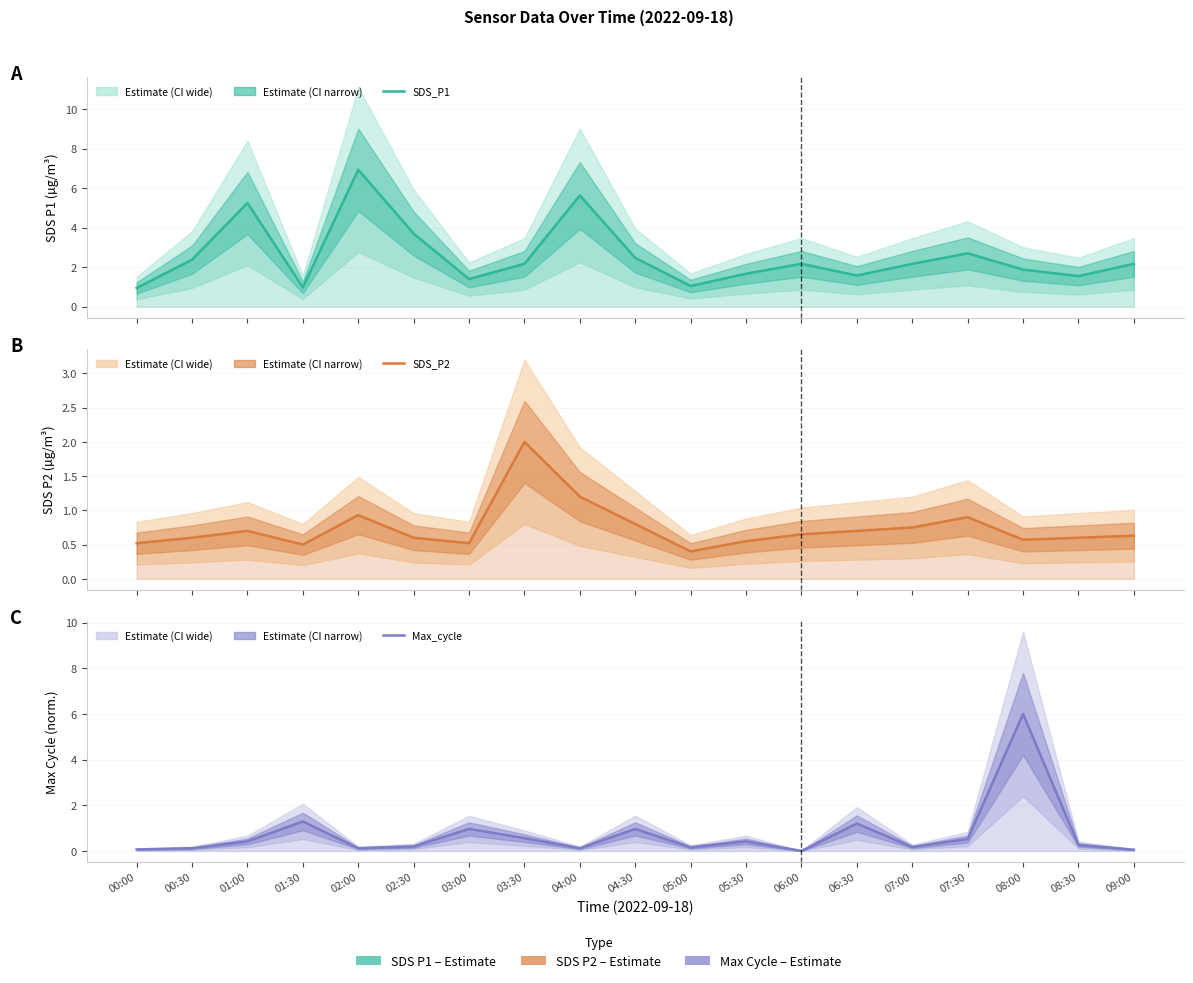

Reading left to right, list all the values displayed in this chart.

SDS_P1: 0.9	2.4	5.2	1.0	6.9	3.7	1.4	2.2	5.6	2.5	1.1	1.7	2.2	1.6	2.2	2.7	1.9	1.6	2.2
SDS_P2: 0.5	0.6	0.7	0.5	0.9	0.6	0.5	2.0	1.2	0.8	0.4	0.6	0.7	0.7	0.8	0.9	0.6	0.6	0.6
Max_cycle: 0.1	0.1	0.4	1.3	0.1	0.2	1.0	0.6	0.1	1.0	0.2	0.4	0.0	1.2	0.2	0.5	6.0	0.3	0.1